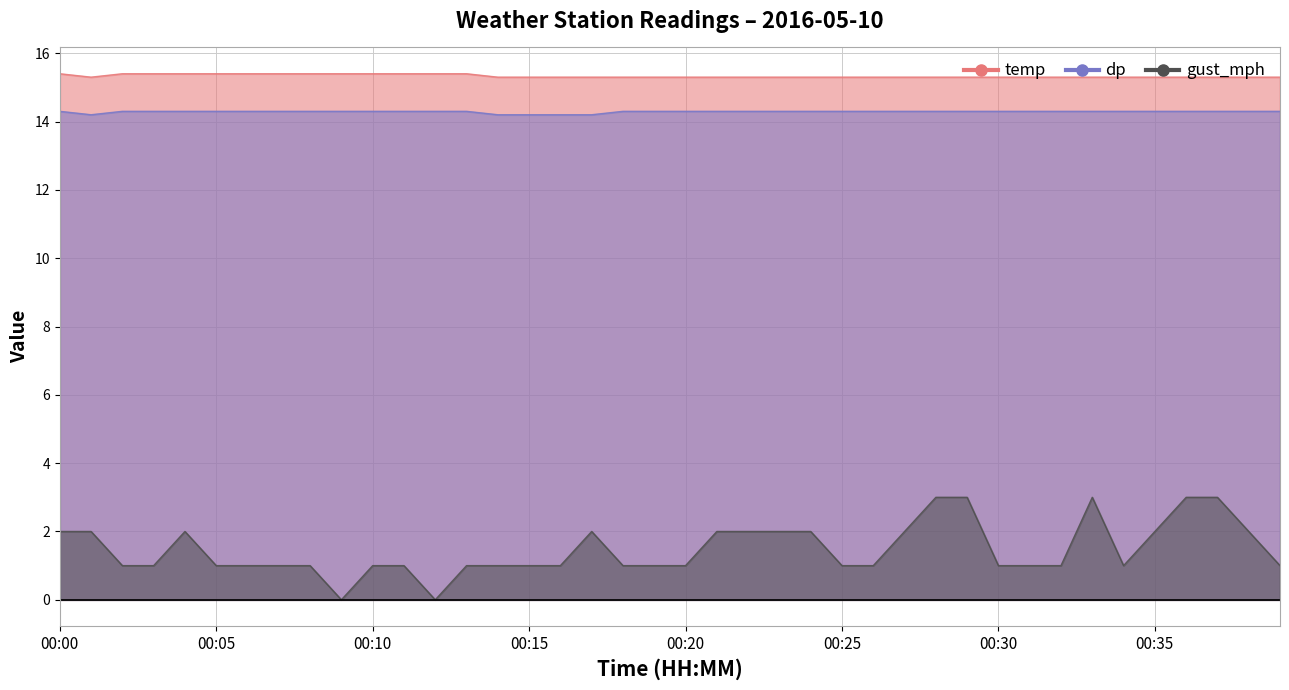

Which series has the largest total across all categories?

temp